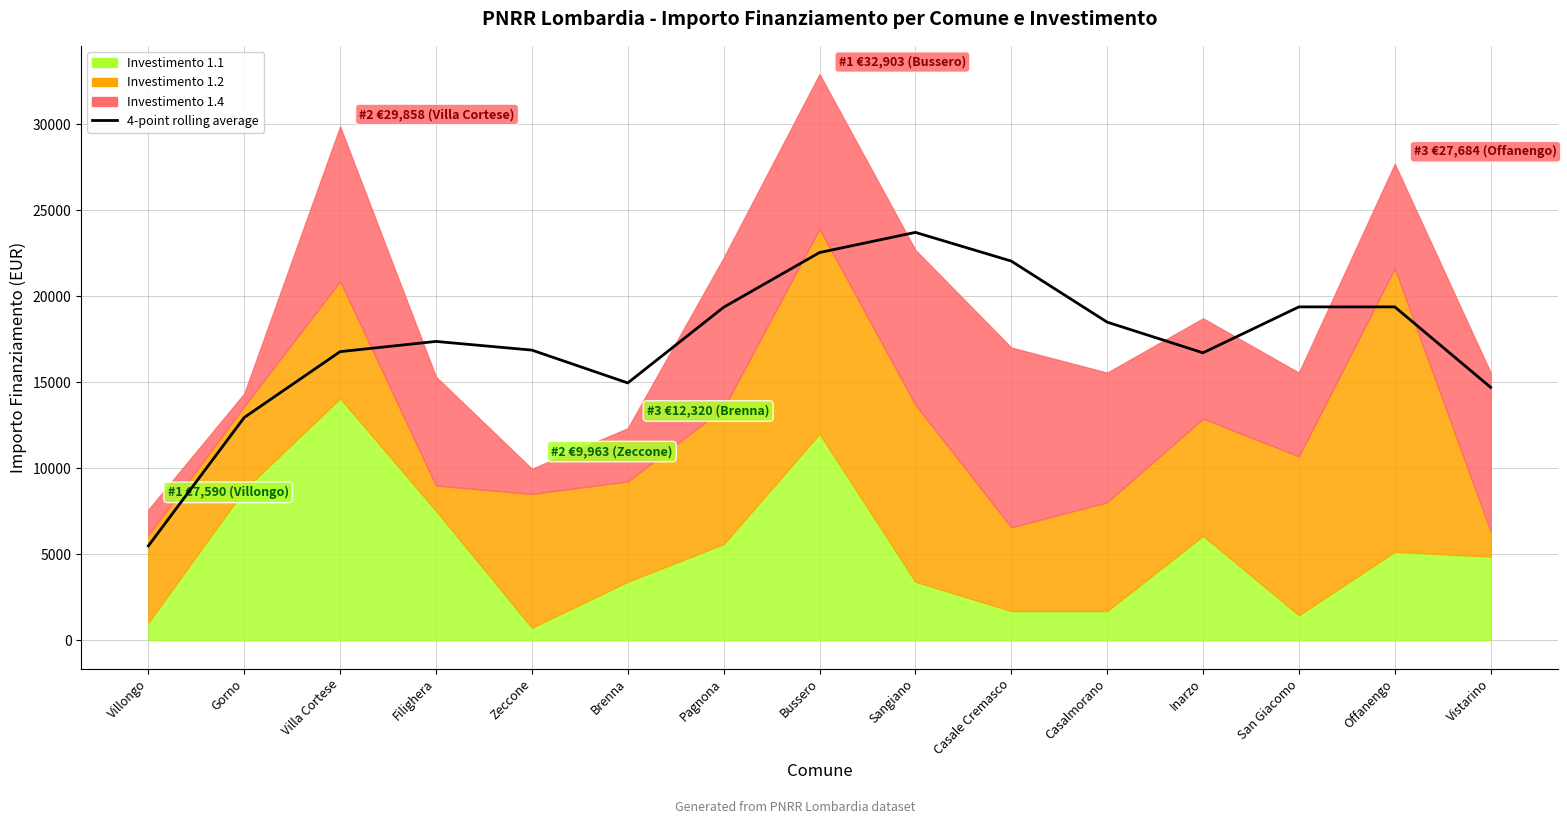

Where is the first local minimum?

Brenna